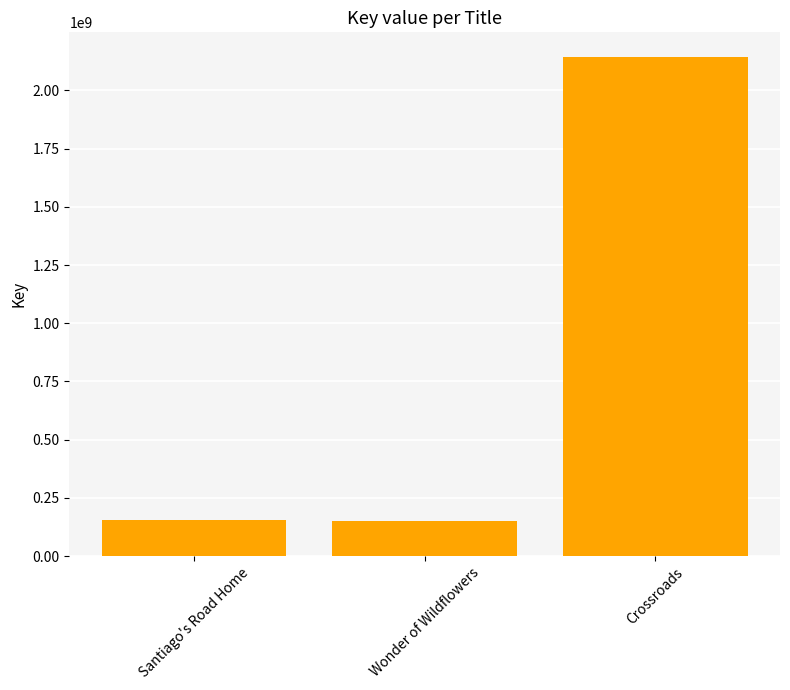

The chart shows a value of 151512383 at Wonder of Wildflowers. True or false?

True